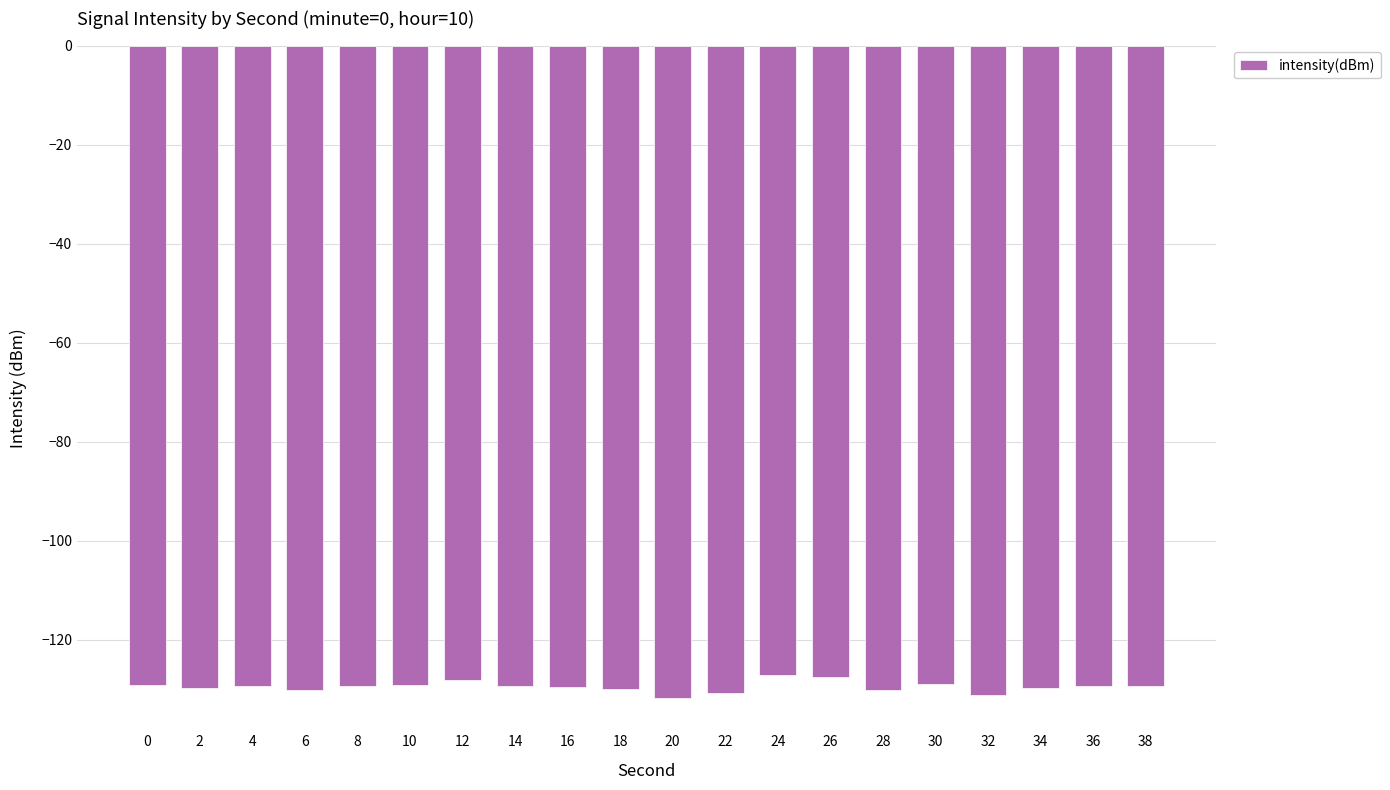

What is the difference between the values at 8 and 28?

0.8